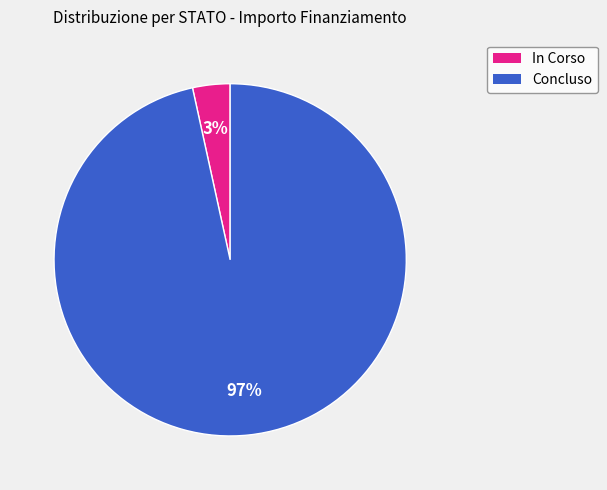

Which has a higher value, Concluso or In Corso?

Concluso